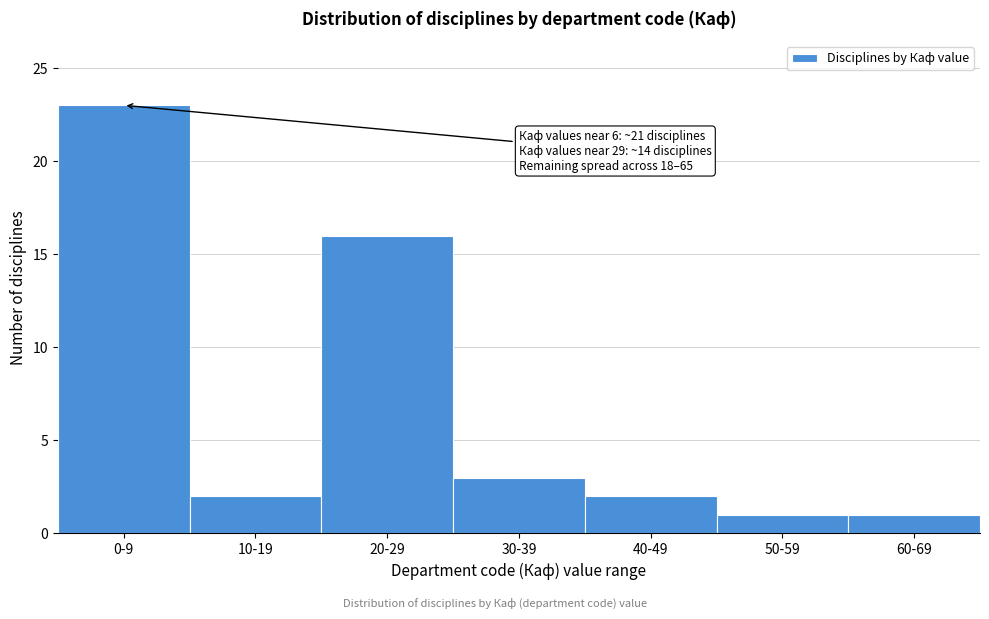

Reading right to left, transcribe all the data shown in this chart.

60-69=1	50-59=1	40-49=2	30-39=3	20-29=16	10-19=2	0-9=23